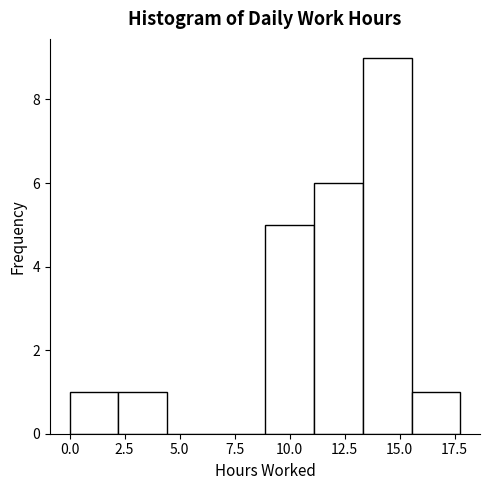

How tall is the bar that spans 11.0 to 13.5 on the x-axis? Neither the bar edges nor the heights are printed on the chart, so give them approximately, as read against the axes.

6